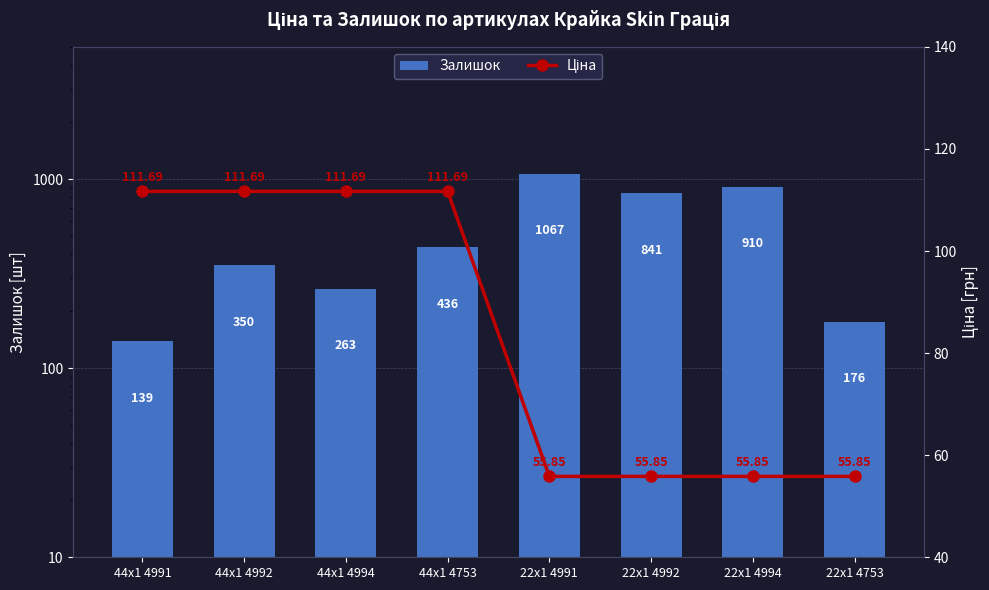

Which category has the lowest value across all series?

22x1 4991